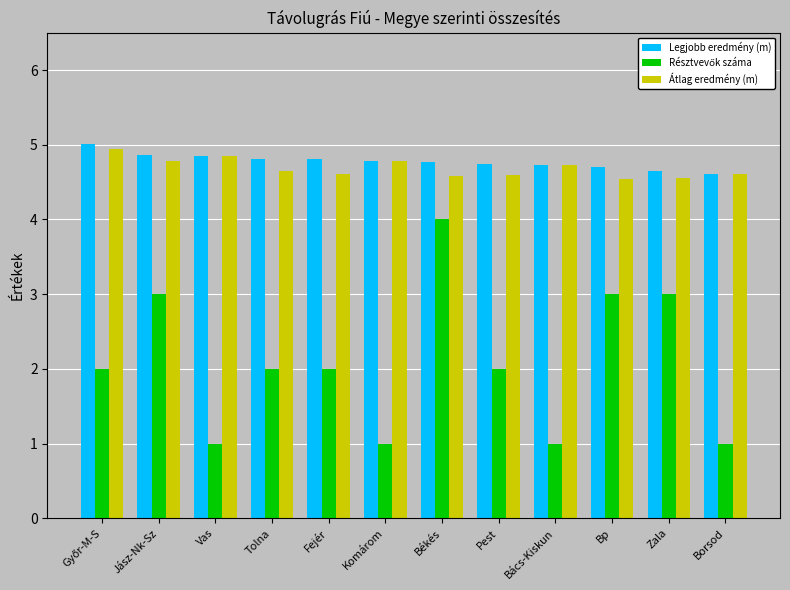

The Legjobb eredmény (m) series shows 2.6 at Békés. True or false?

False